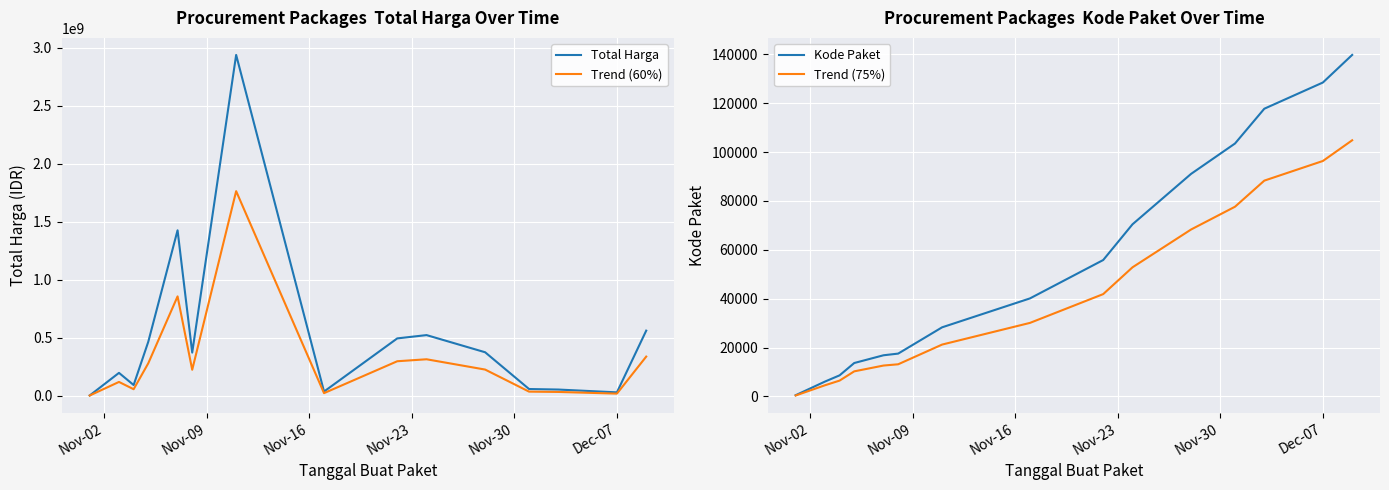

What is the maximum value for Total Harga?

2939233240